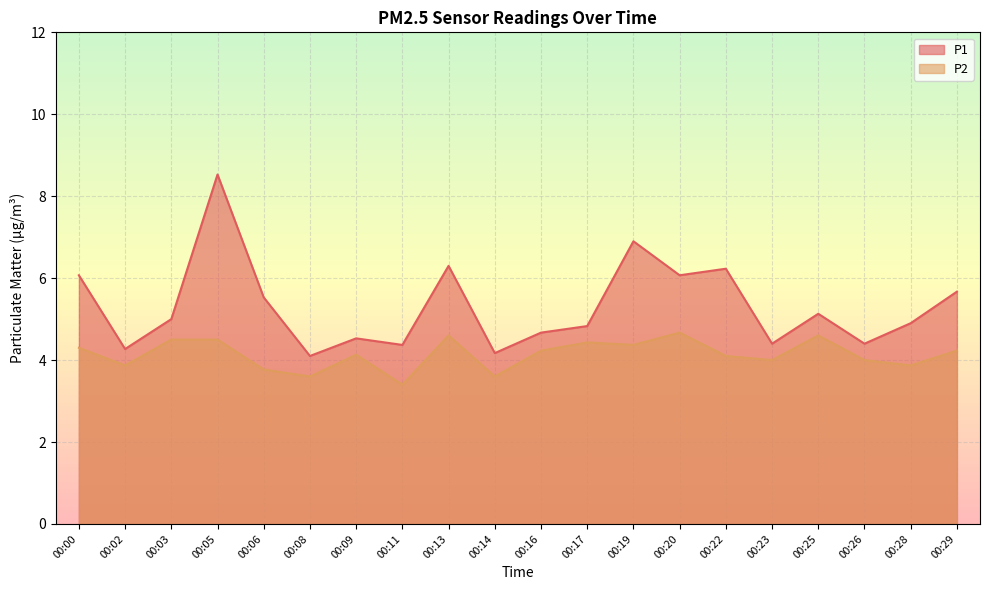

Reading left to right, list all the values displayed in this chart.

P1: 00:00=6.1	00:02=4.3	00:03=5.0	00:05=8.5	00:06=5.5	00:08=4.1	00:09=4.5	00:11=4.4	00:13=6.3	00:14=4.2	00:16=4.7	00:17=4.8	00:19=6.9	00:20=6.1	00:22=6.2	00:23=4.4	00:25=5.1	00:26=4.4	00:28=4.9	00:29=5.7
P2: 00:00=4.3	00:02=3.9	00:03=4.5	00:05=4.5	00:06=3.8	00:08=3.6	00:09=4.1	00:11=3.4	00:13=4.6	00:14=3.6	00:16=4.2	00:17=4.4	00:19=4.4	00:20=4.7	00:22=4.1	00:23=4.0	00:25=4.6	00:26=4.0	00:28=3.9	00:29=4.2